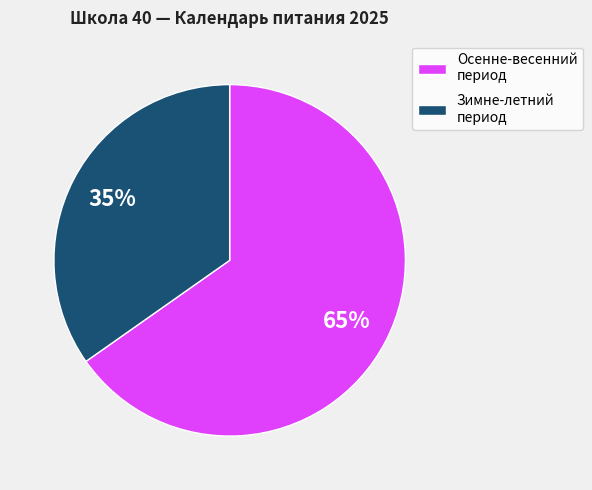

Rank the categories by value from highest to lowest.

Осенне-весенний период, Зимне-летний период